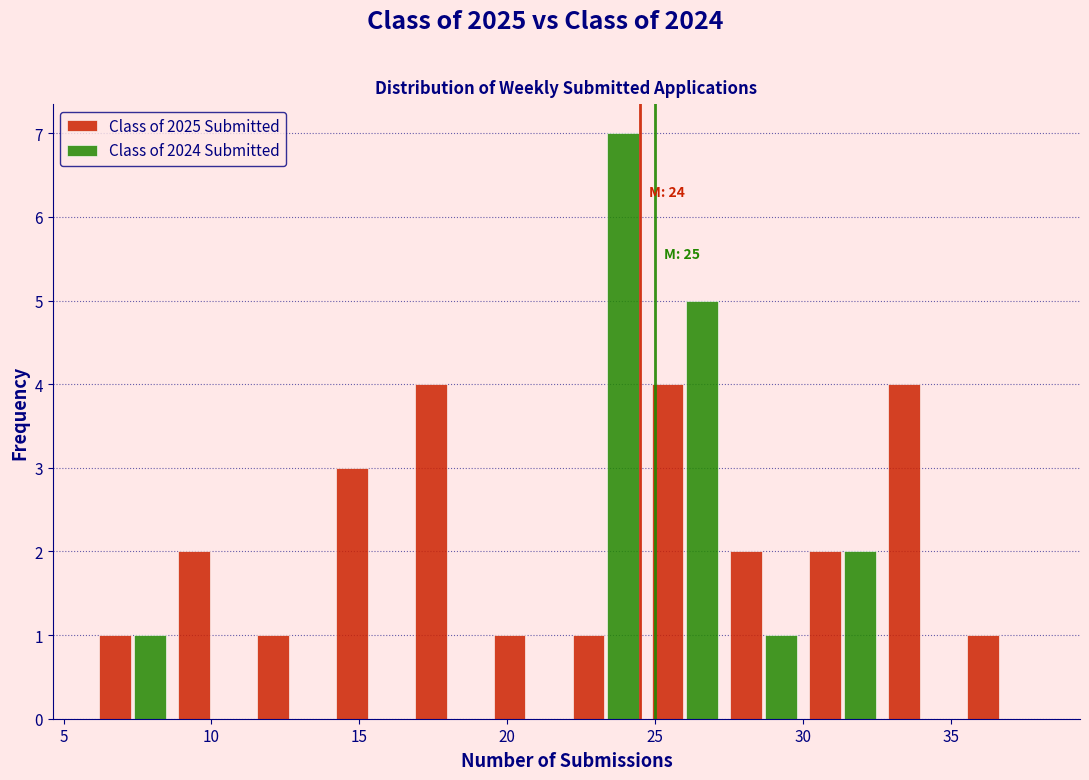

In the Class of 2024 Submitted series, which range on the x-axis has the tallest bar?

22.0 to 24.5